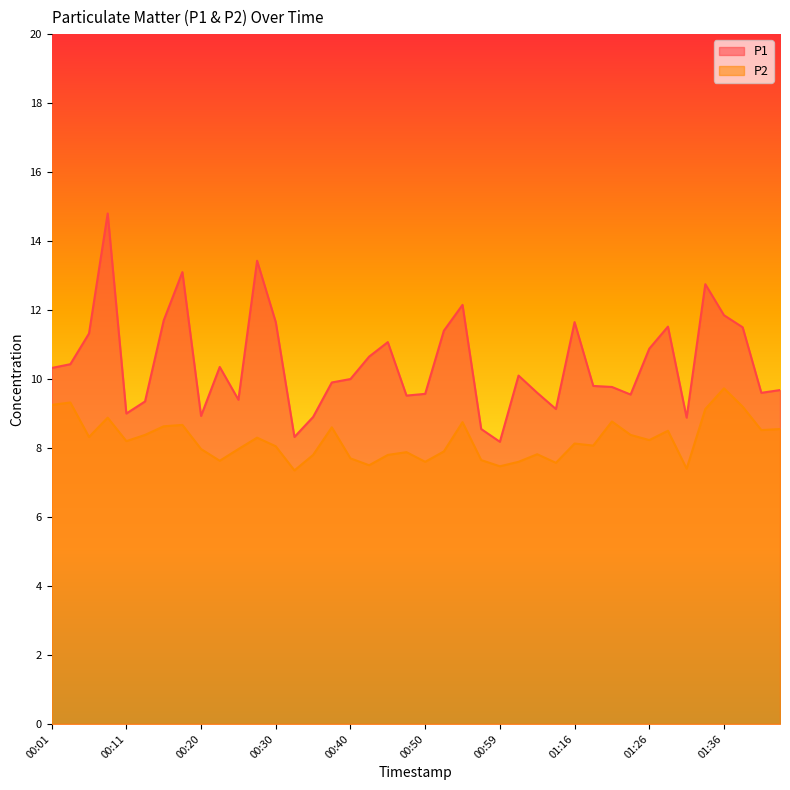

True or false: P1 has a value of 6.3 at 00:25.

False